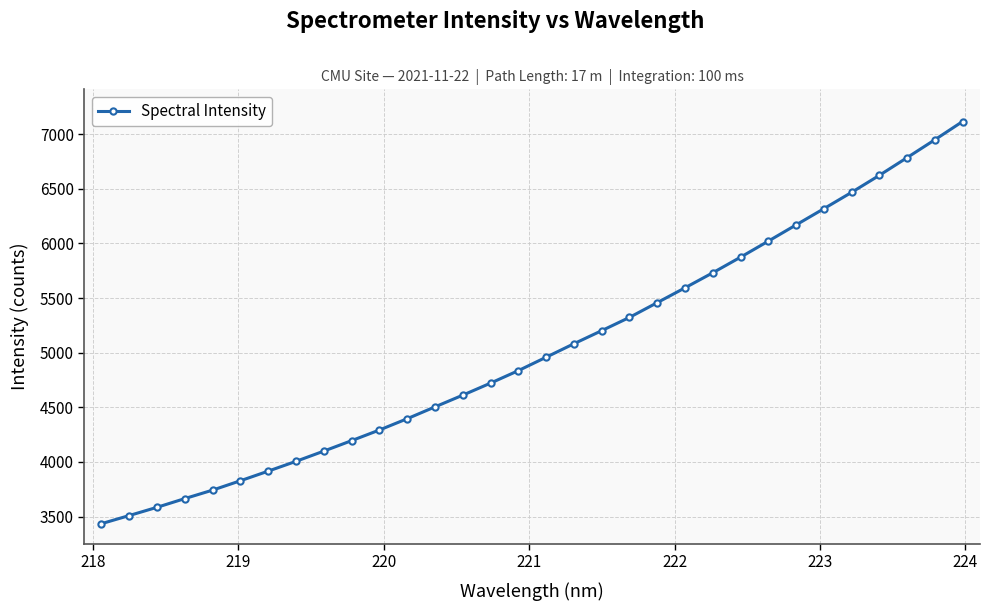

Does the chart have visible grid lines?

Yes